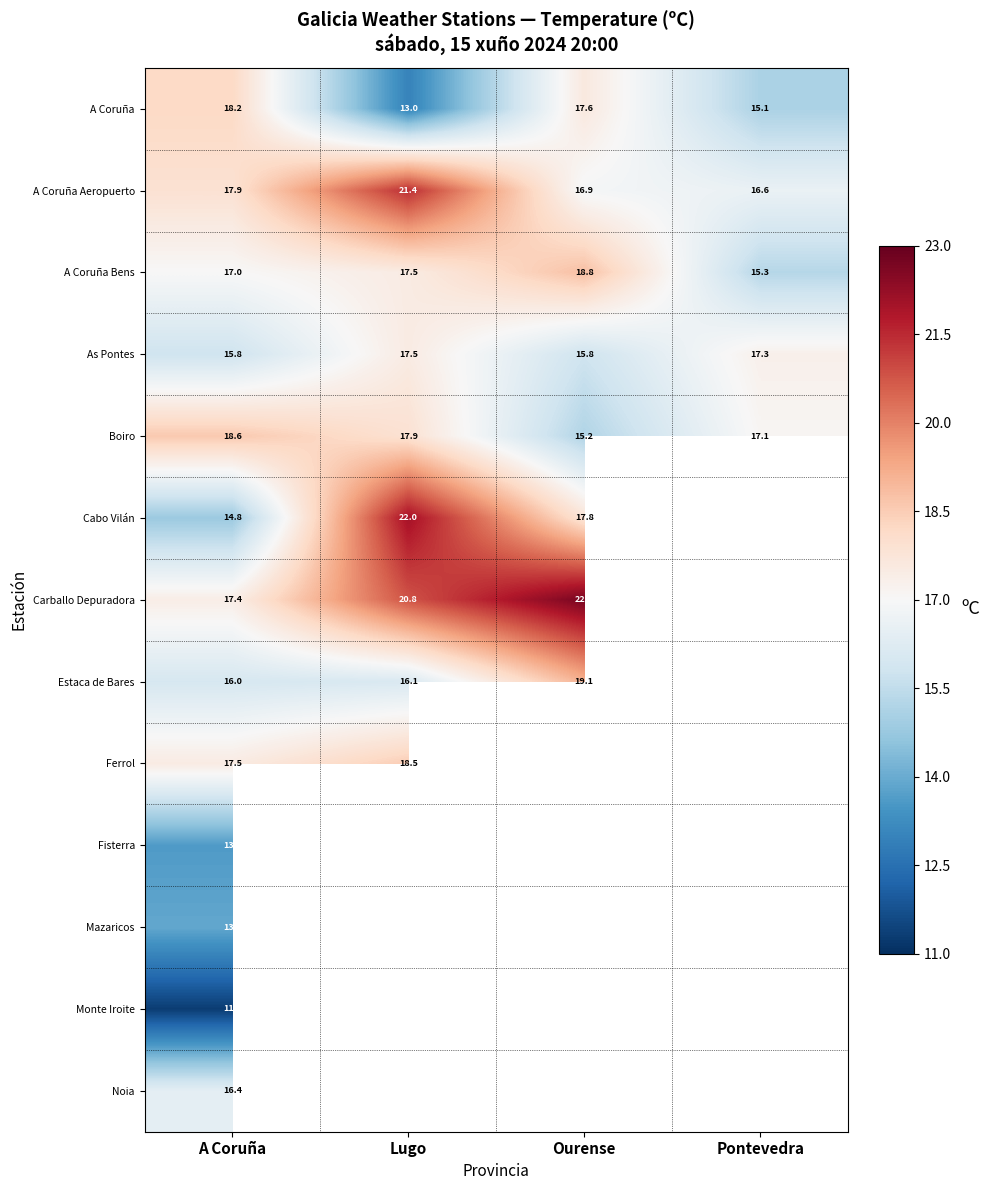

What is the lowest value of the As Pontes series?

15.8